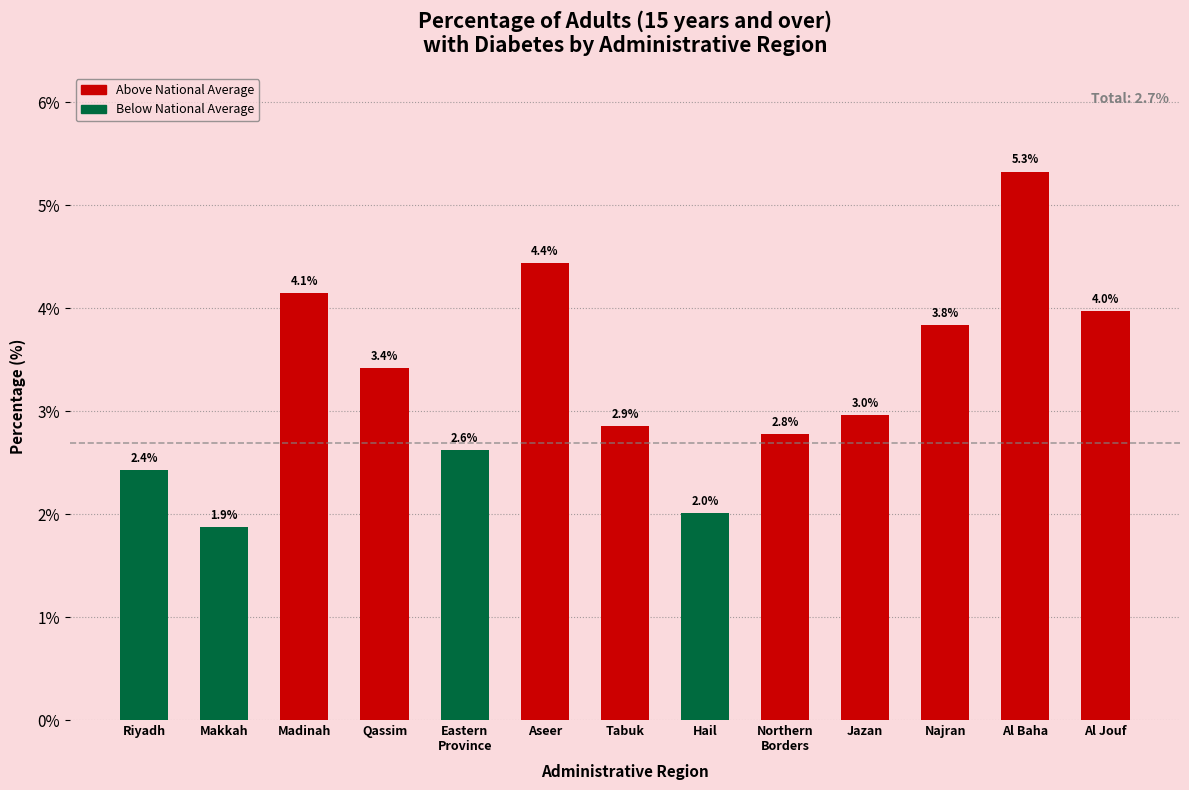

Does the chart contain any negative values?

No